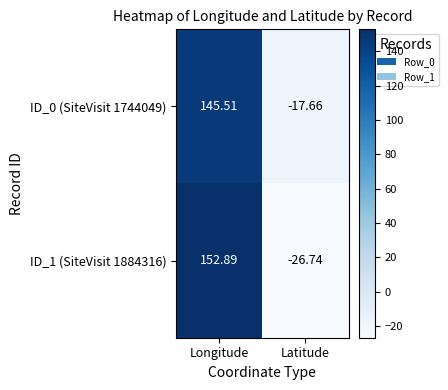

How many positive values does the ID_1 (SiteVisit 1884316) series have?

1